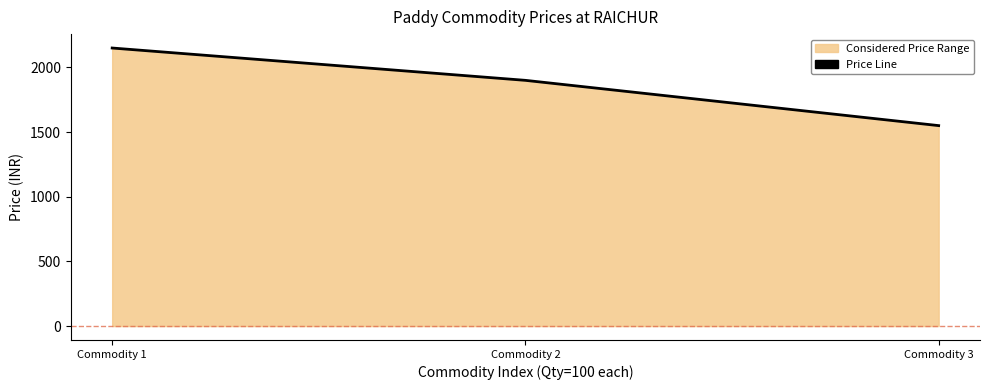

Rank the categories by value from lowest to highest.

Commodity 3, Commodity 2, Commodity 1